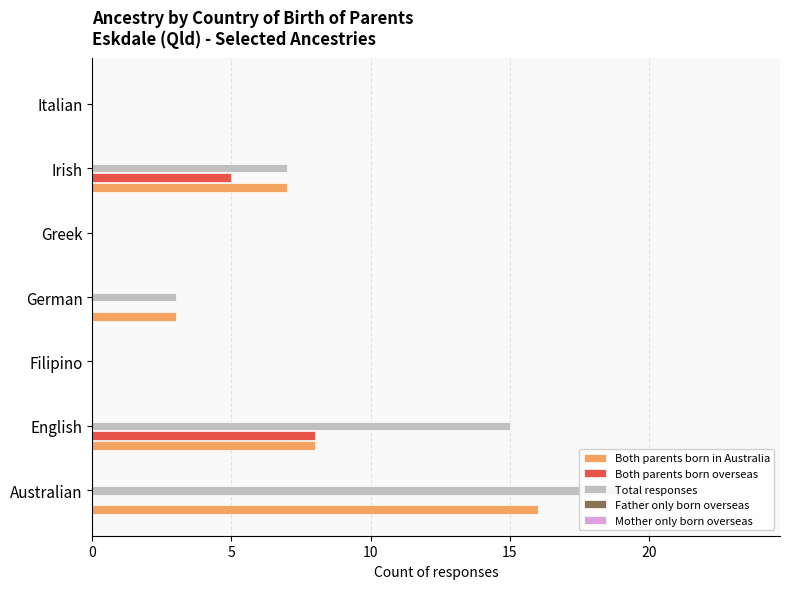

How many bars are there in each group?

5